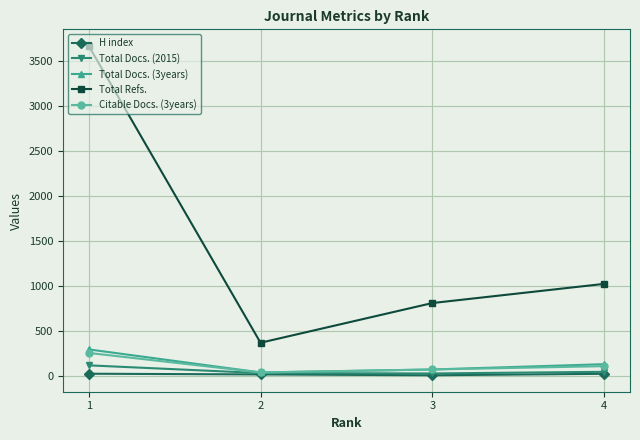

True or false: Total Refs. and H index cross at least once.

False